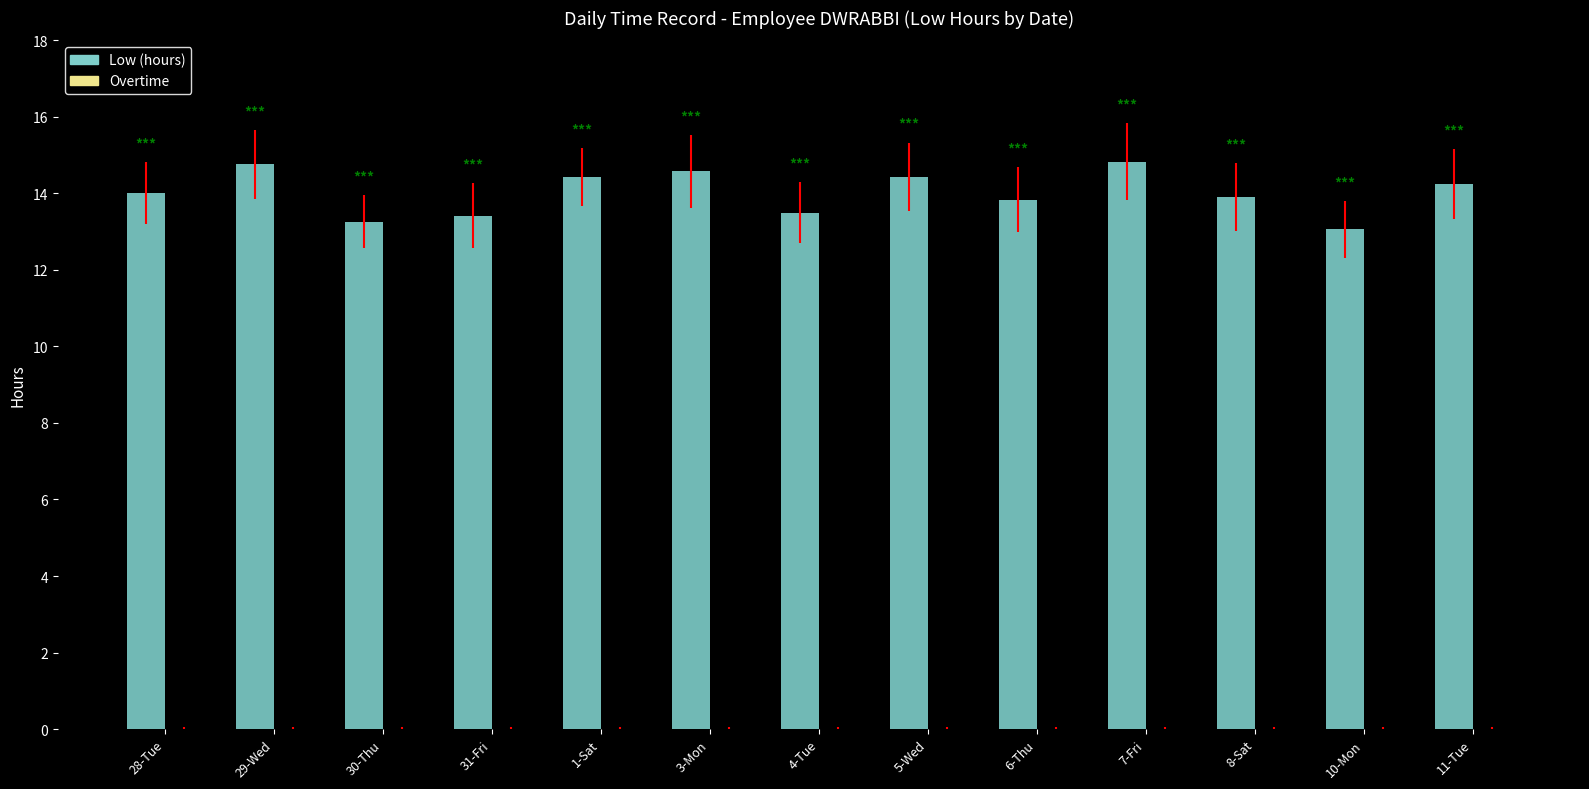

How many distinct data groups are displayed?

1